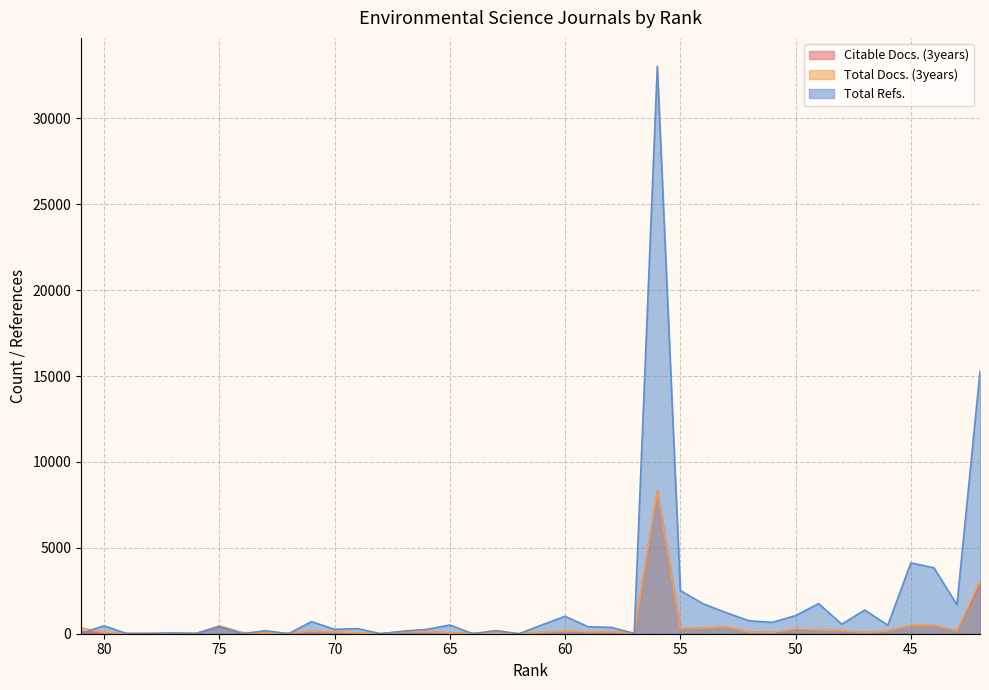

Is the value of Total Refs. at 80 greater than the value of Total Docs. (3years) at 52?

Yes